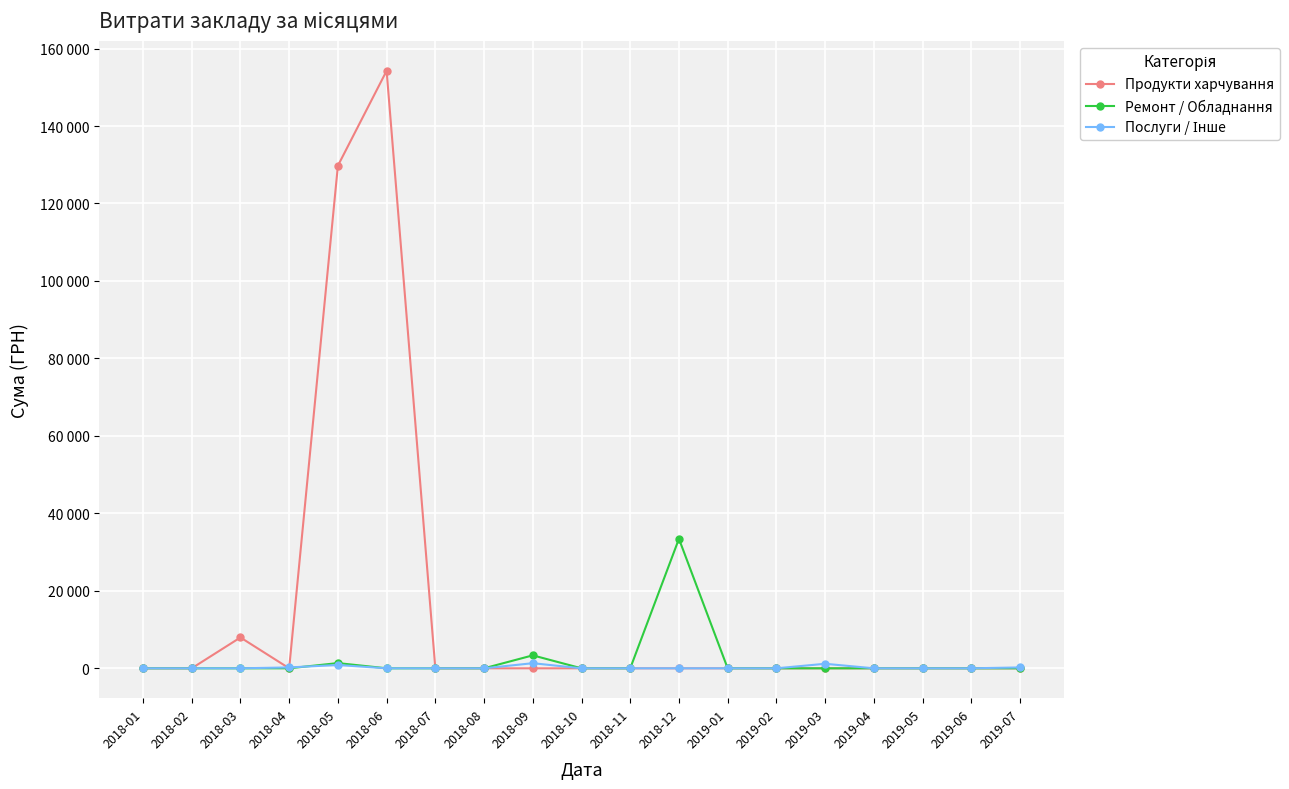

How many times do Ремонт / Обладнання and Послуги / Інше cross each other?

1